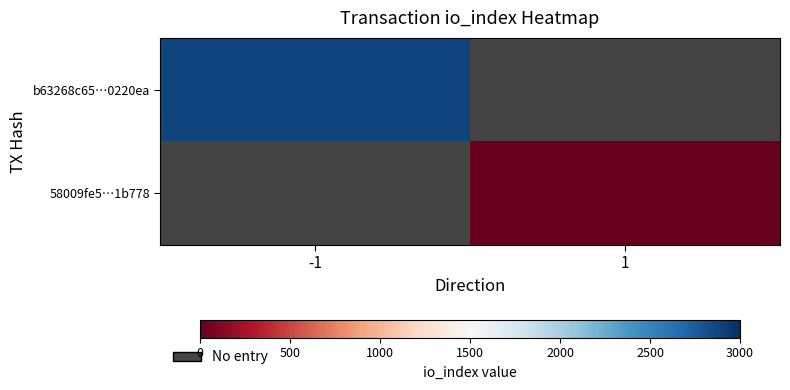

Which category has the highest value in the 58009fe5…1b778 series?

-1